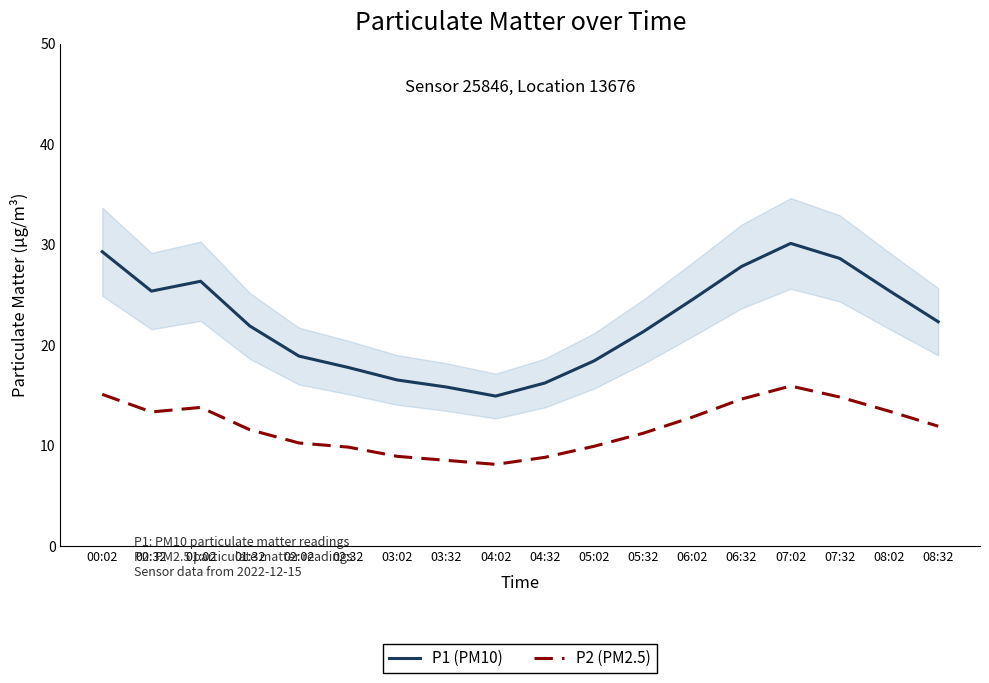

List the series in order of their peak value, lowest first.

P2 (PM2.5), P1 (PM10)